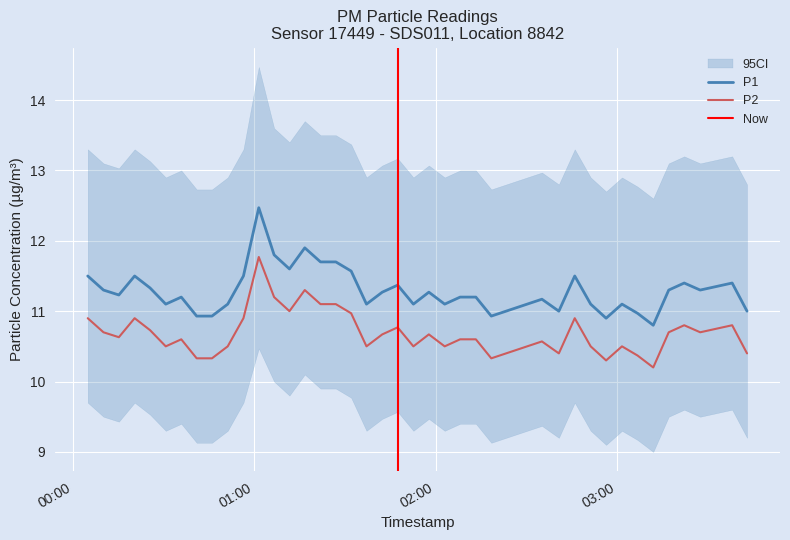

True or false: P2 and P1 cross at least once.

False